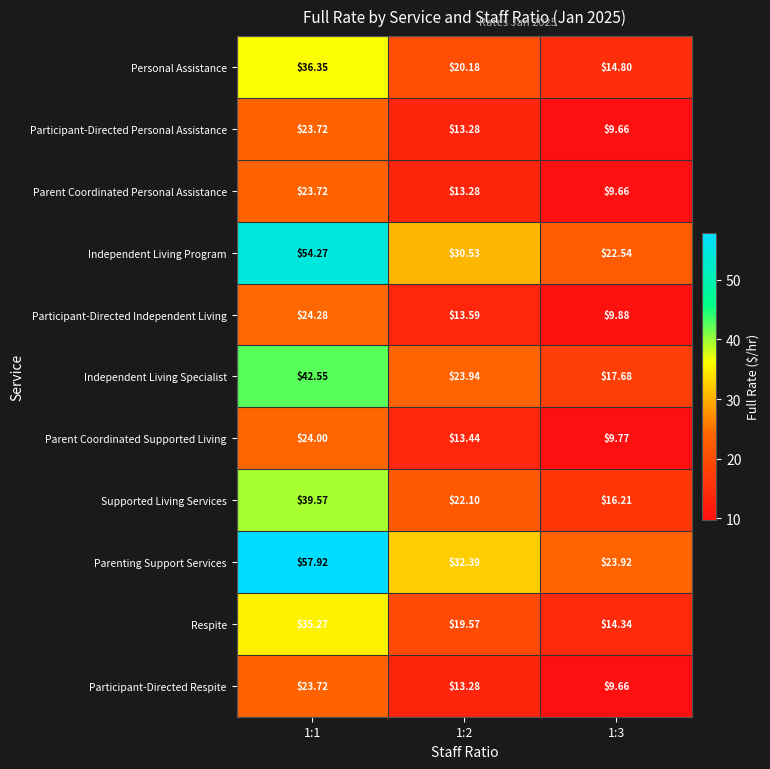

Which series changed the most between 1:2 and 1:3?

Parenting Support Services